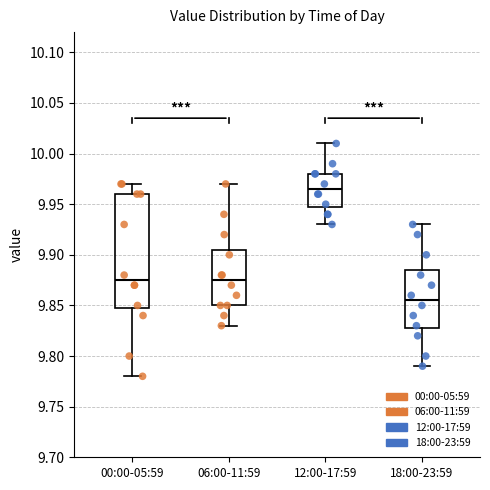

Comparing the boxes themselves (not the whiskers), which one is the tallest?

00:00-05:59